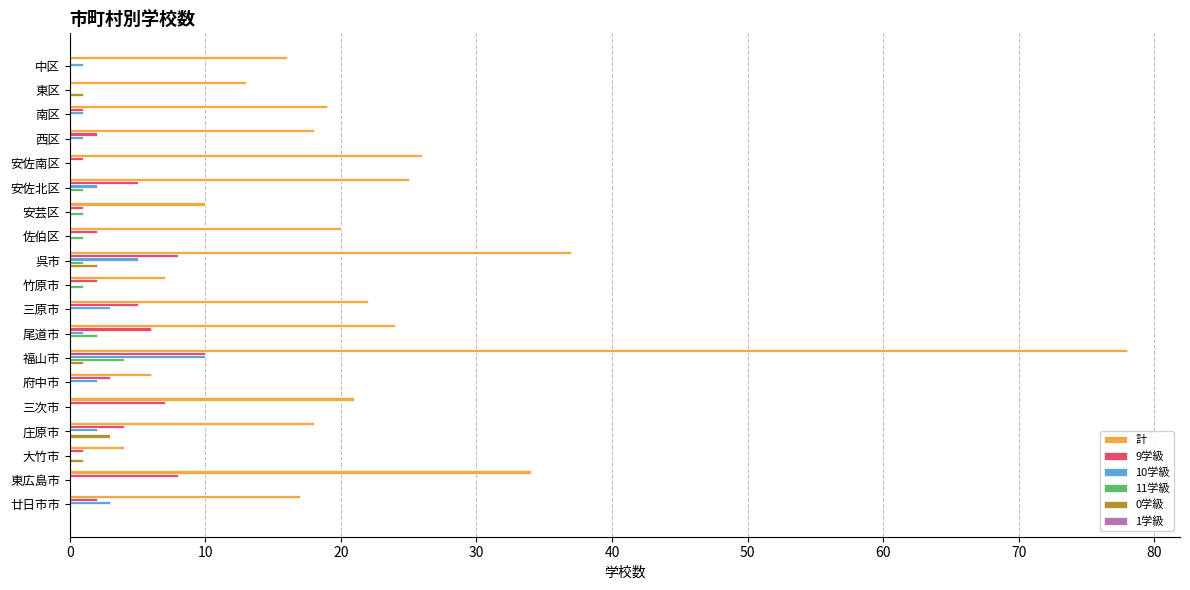

Is it true that 9学級 equals 7 at 三次市?

True